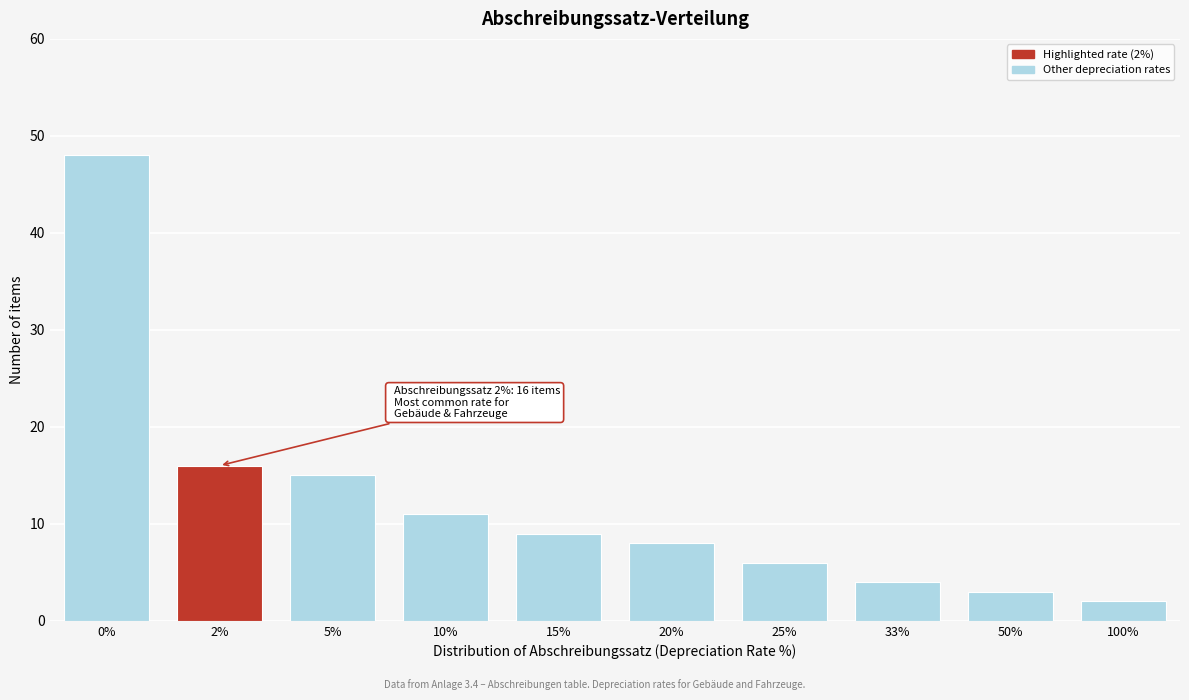

Reading right to left, extract all data points from this chart.

100%=2	50%=3	33%=4	25%=6	20%=8	15%=9	10%=11	5%=15	2%=16	0%=48